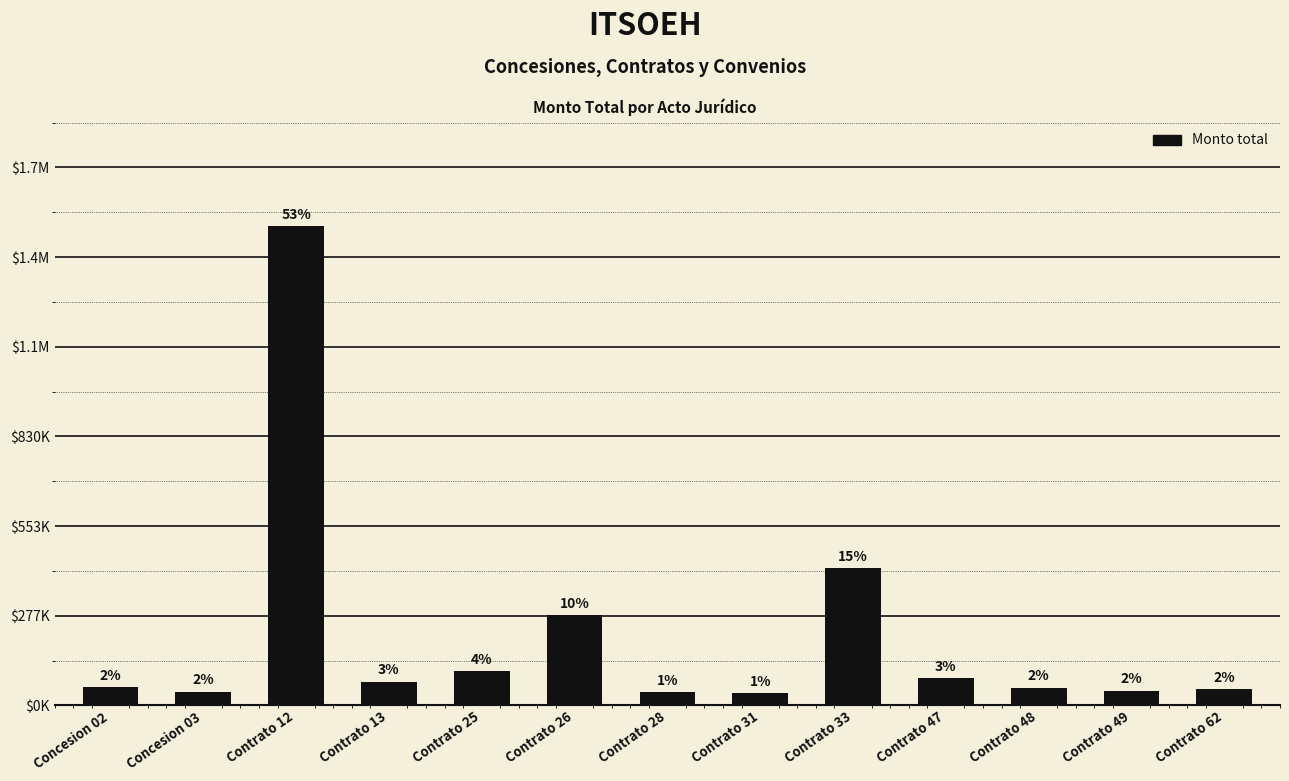

What is the greatest value displayed?

1477823.1